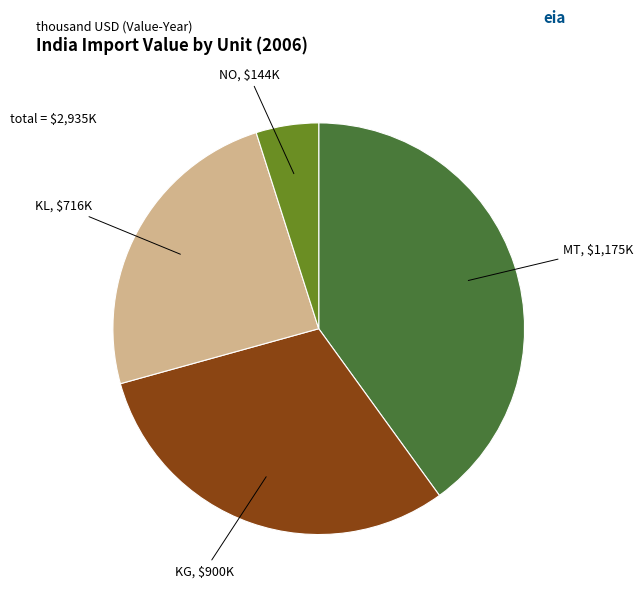

Is it true that NO is 5% of the pie?

True